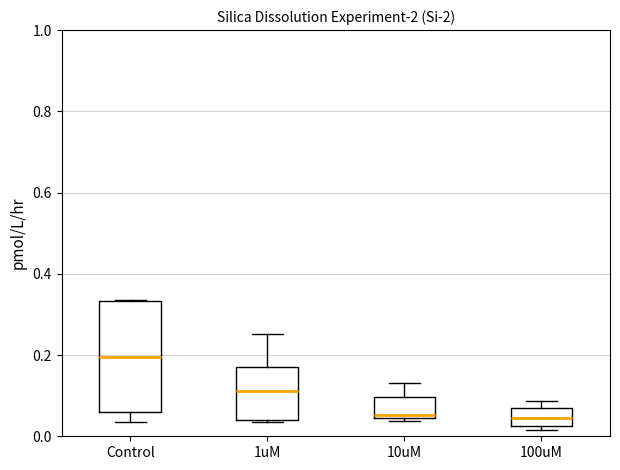

Which box has the highest median line?

Control